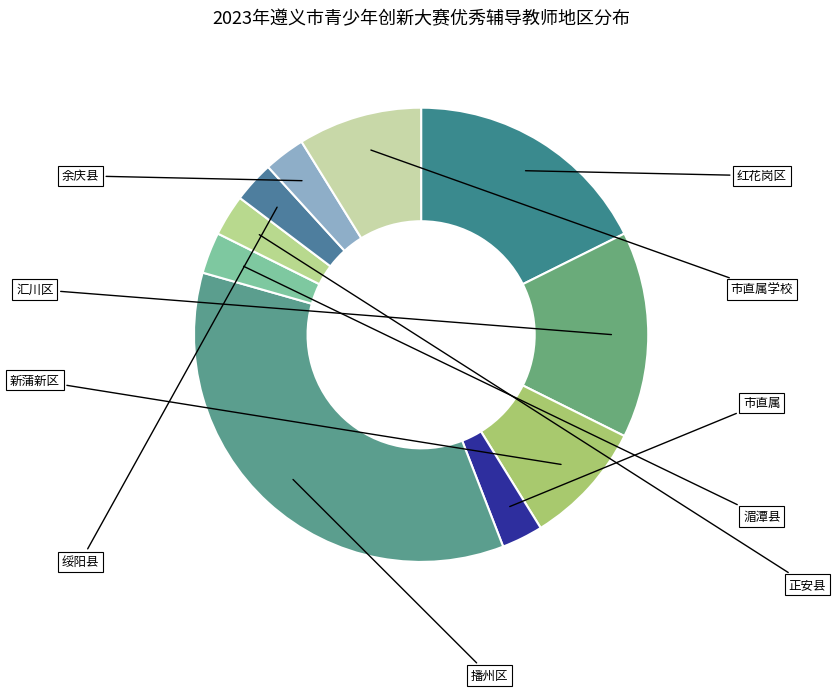

The 汇川区 slice represents 15% of the pie. True or false?

True